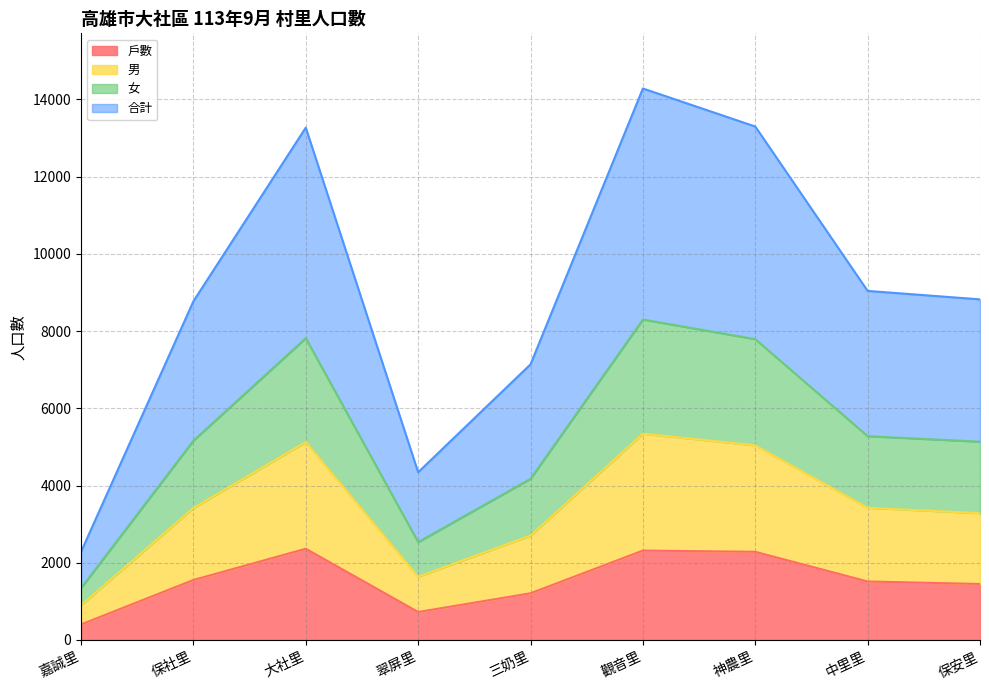

Rank the categories by 女 value from lowest to highest.

嘉誠里, 翠屏里, 三奶里, 保安里, 保社里, 中里里, 神農里, 大社里, 觀音里